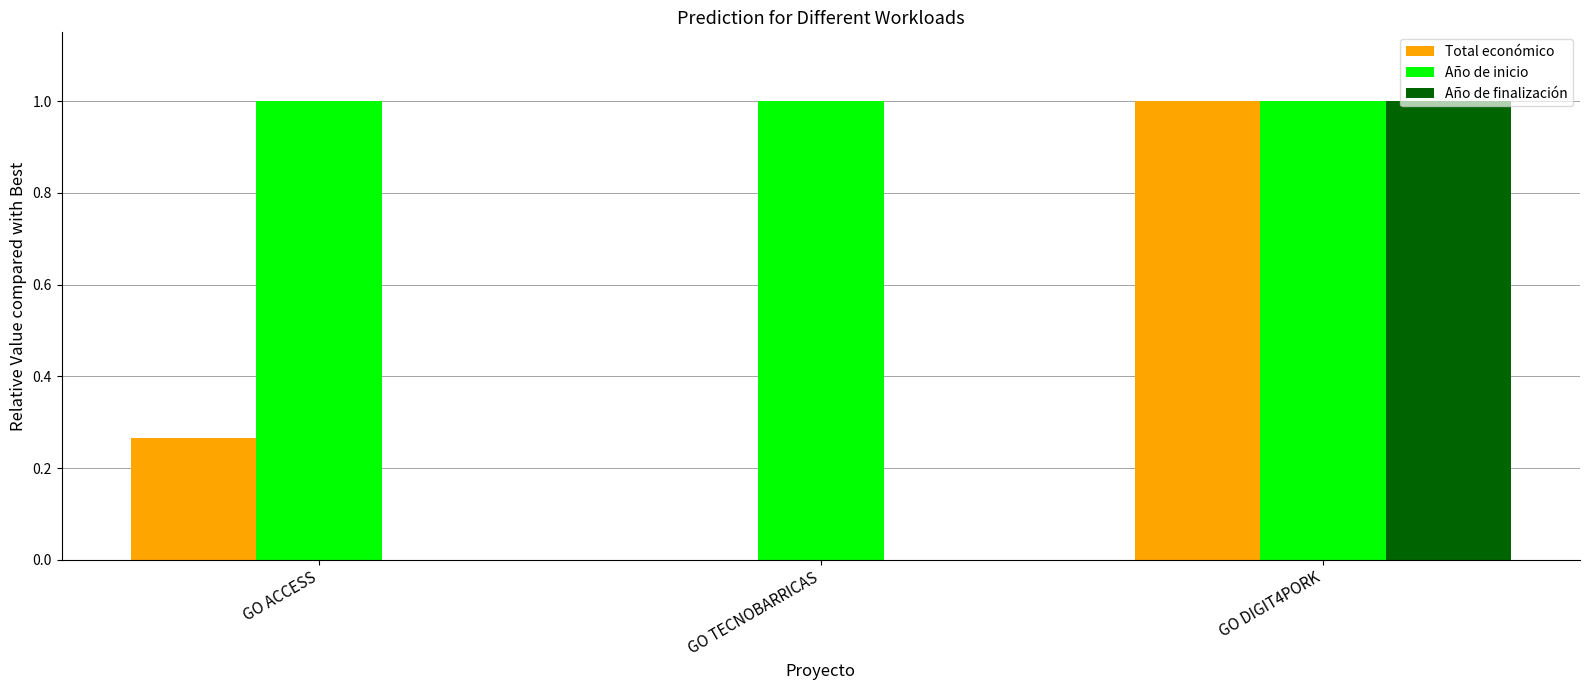

What is the sum of the Año de inicio values at GO ACCESS and GO TECNOBARRICAS?

2.0